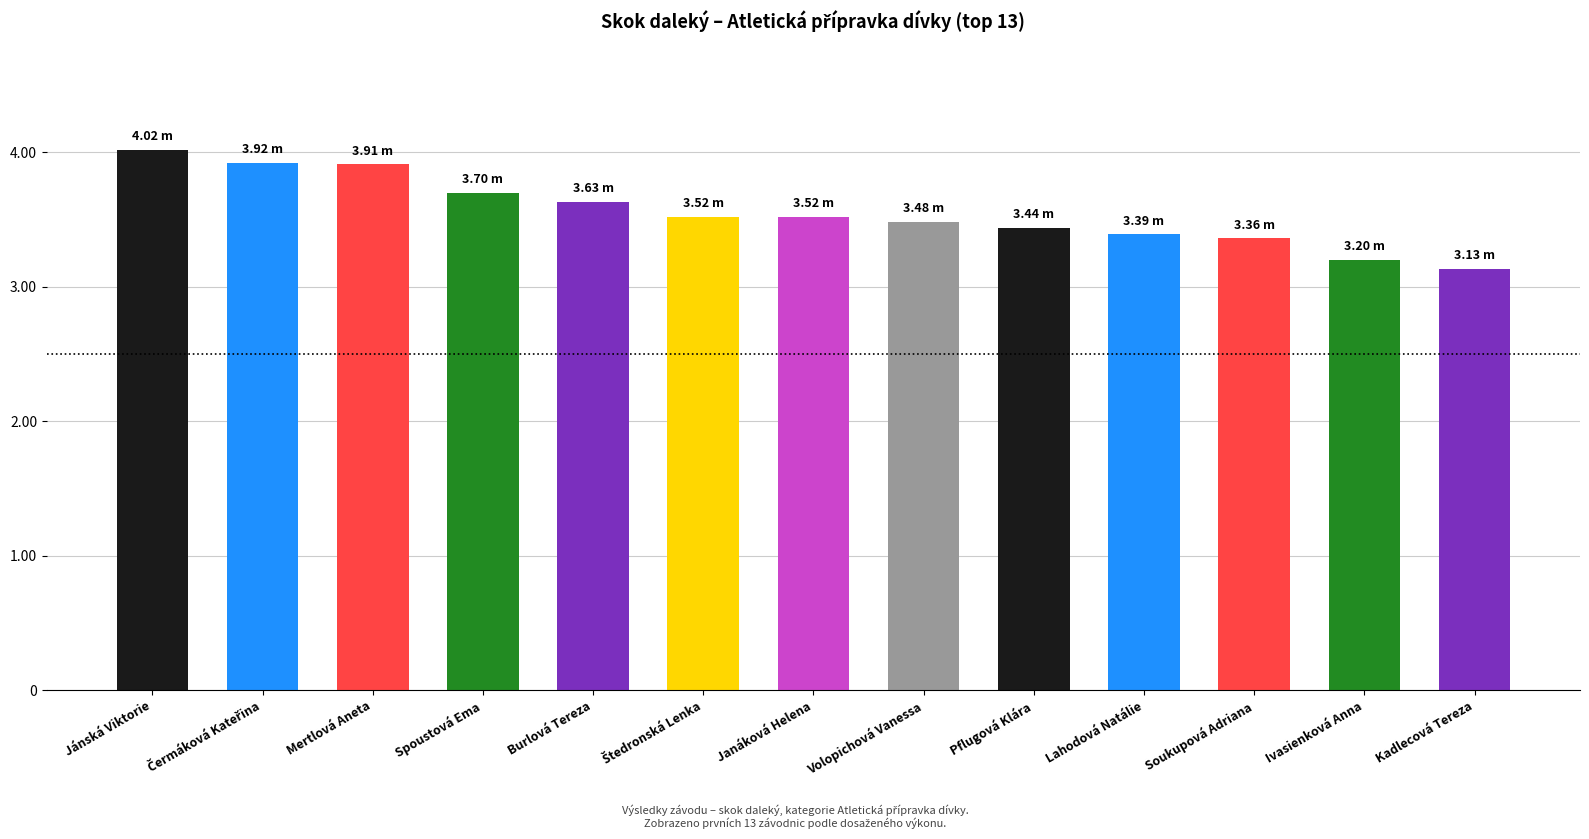

Which category has the highest value across all series?

Jánská Viktorie